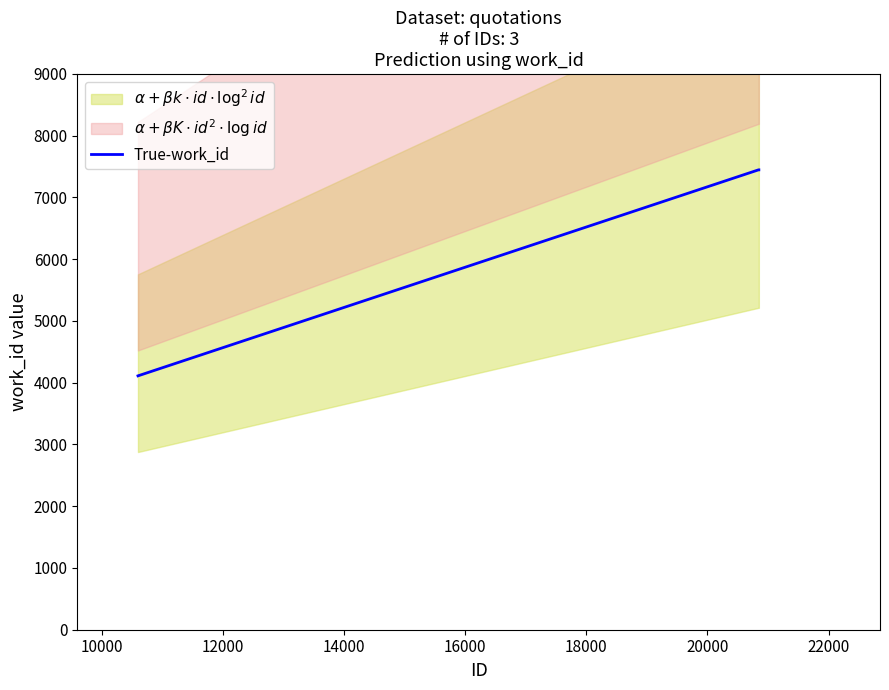

What is the lowest value of the True-work_id series?

4111